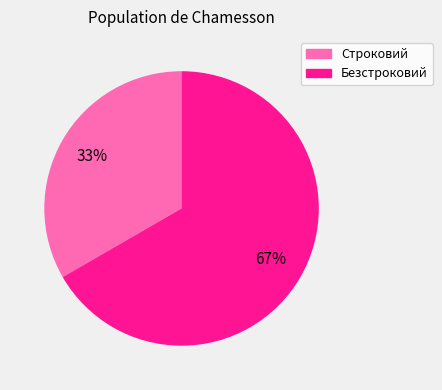

To the nearest percent, what portion does Безстроковий represent?

67%